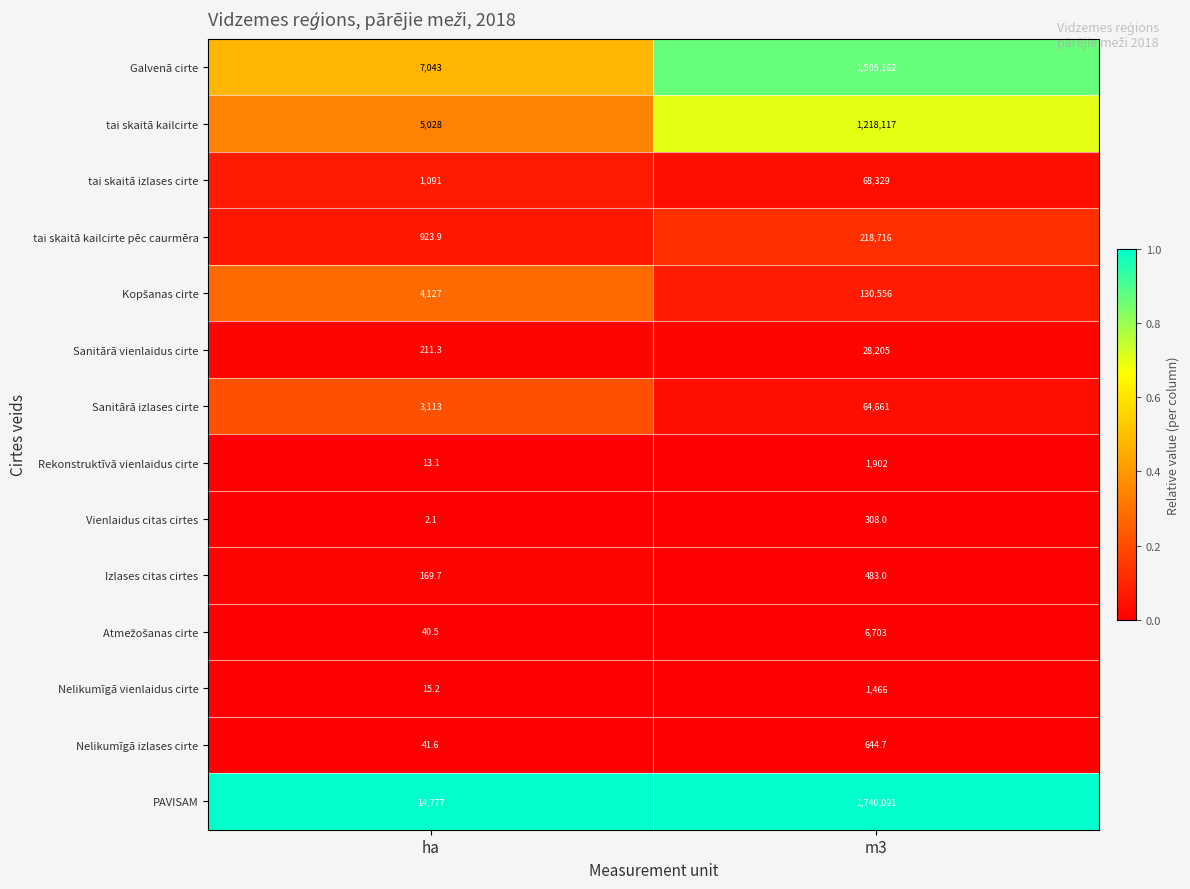

True or false: Nelikumīgā vienlaidus cirte has a value of 25.5 at ha.

False